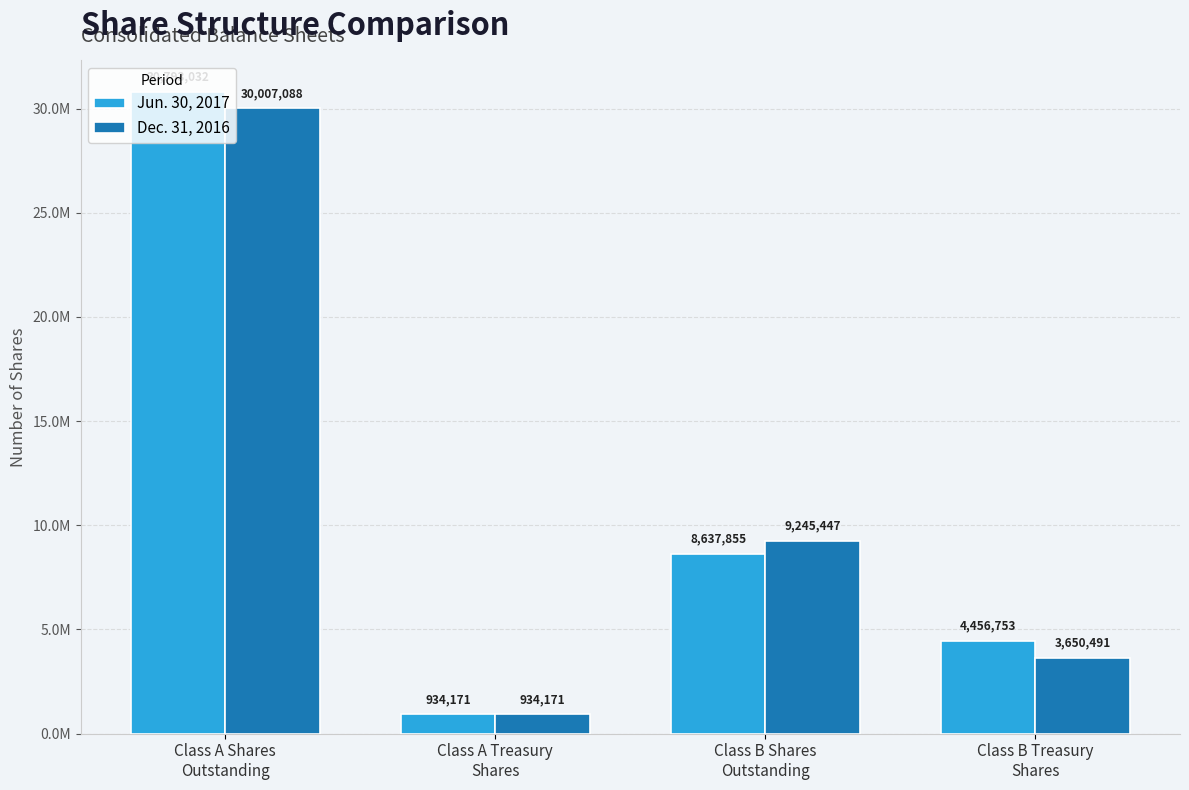

What is the label of the 1st bar from the right?

Class B Treasury
Shares